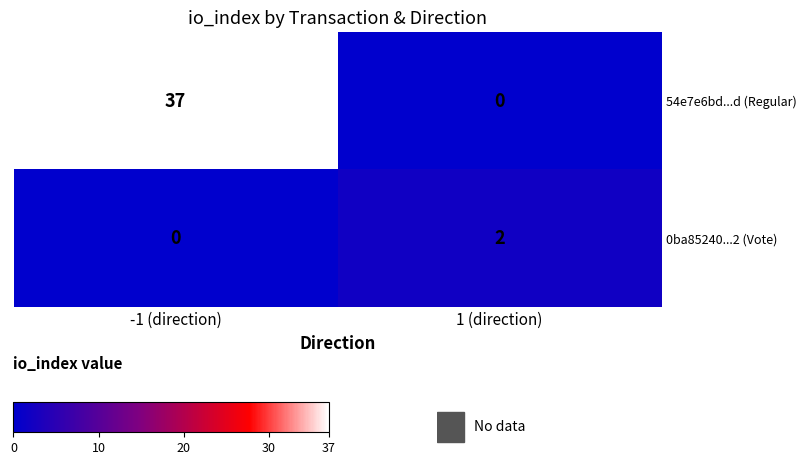

Where is 0ba85240...2 (Vote) nearest to the value 1?

-1 (direction)